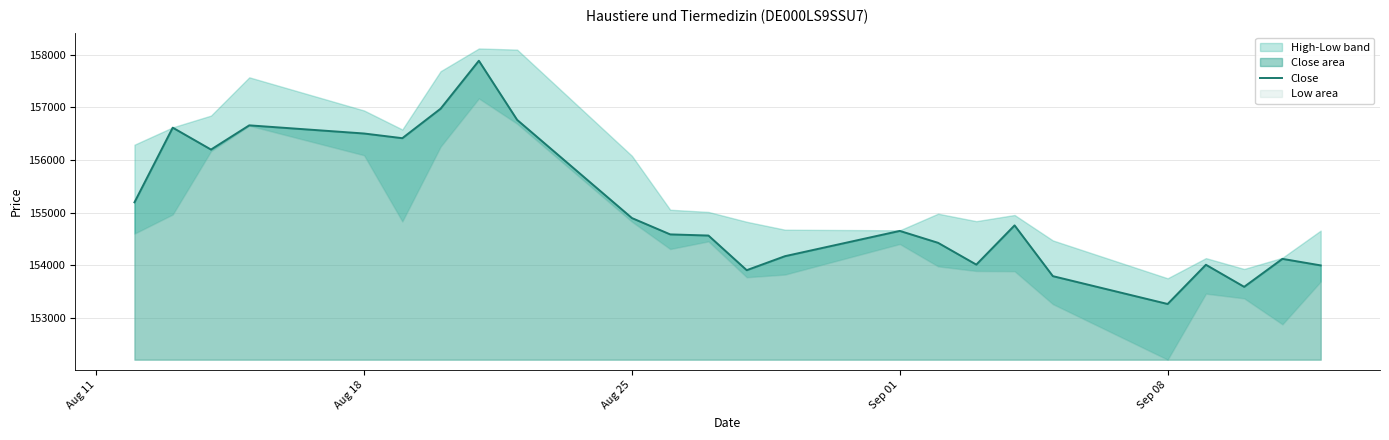

What is the highest value of the Close series?

157886